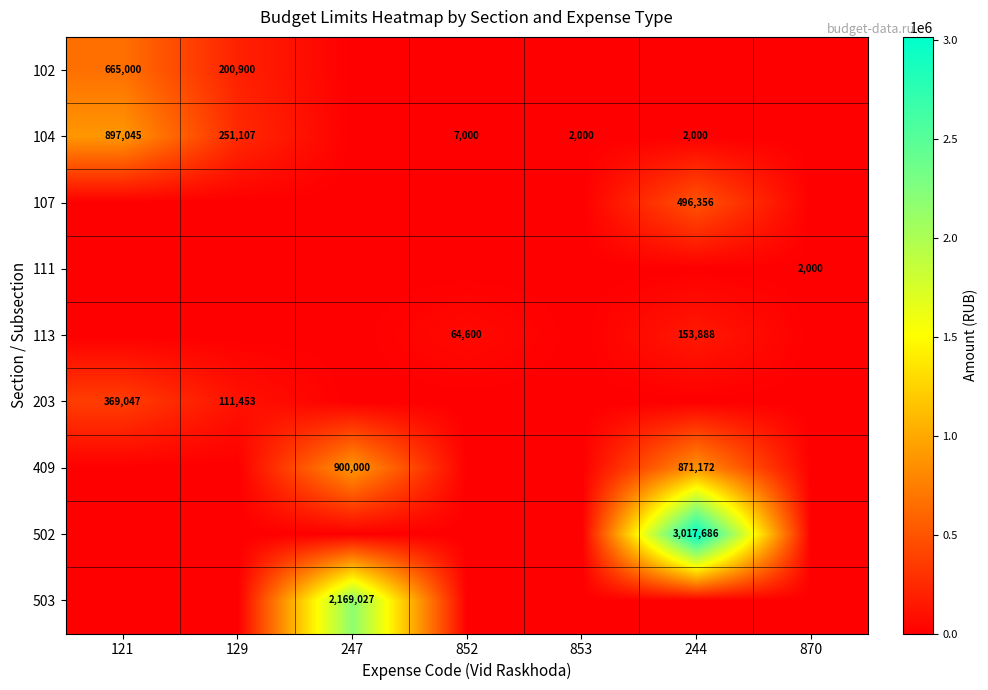

The 104 series shows 2620 at 244. True or false?

False